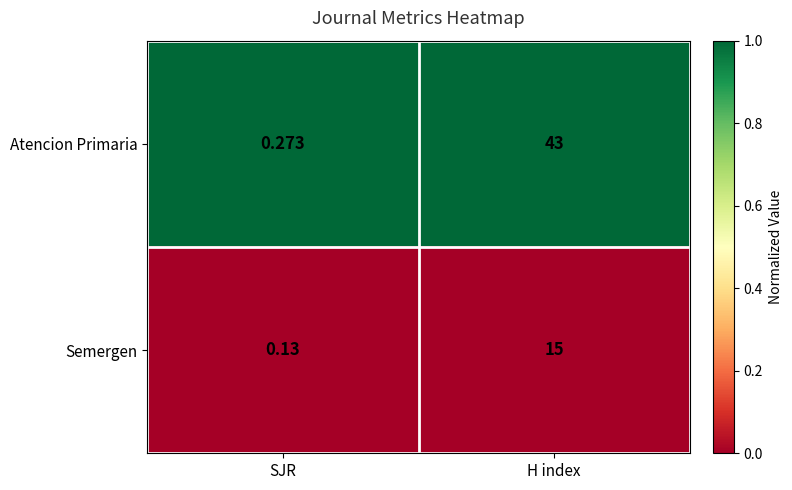

At H index, list the series in order from largest to smallest.

Atencion Primaria, Semergen